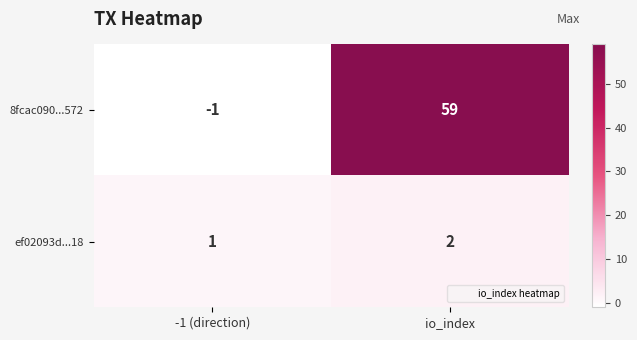

Which series has the largest total across all categories?

8fcac090...572